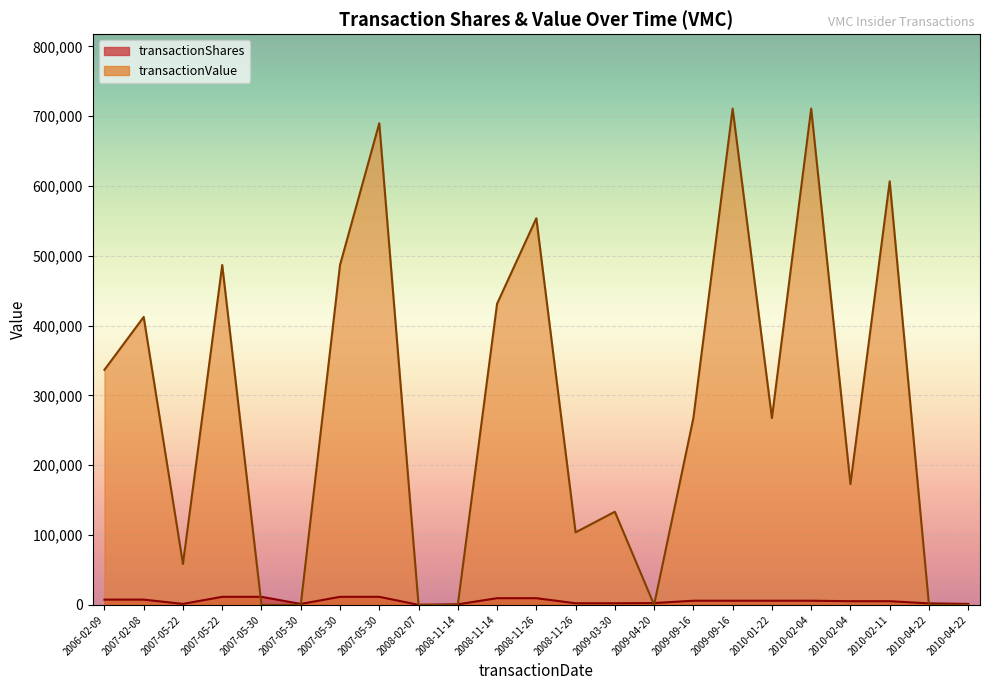

Which series ends up on top after the final intersection of transactionShares and transactionValue?

transactionShares